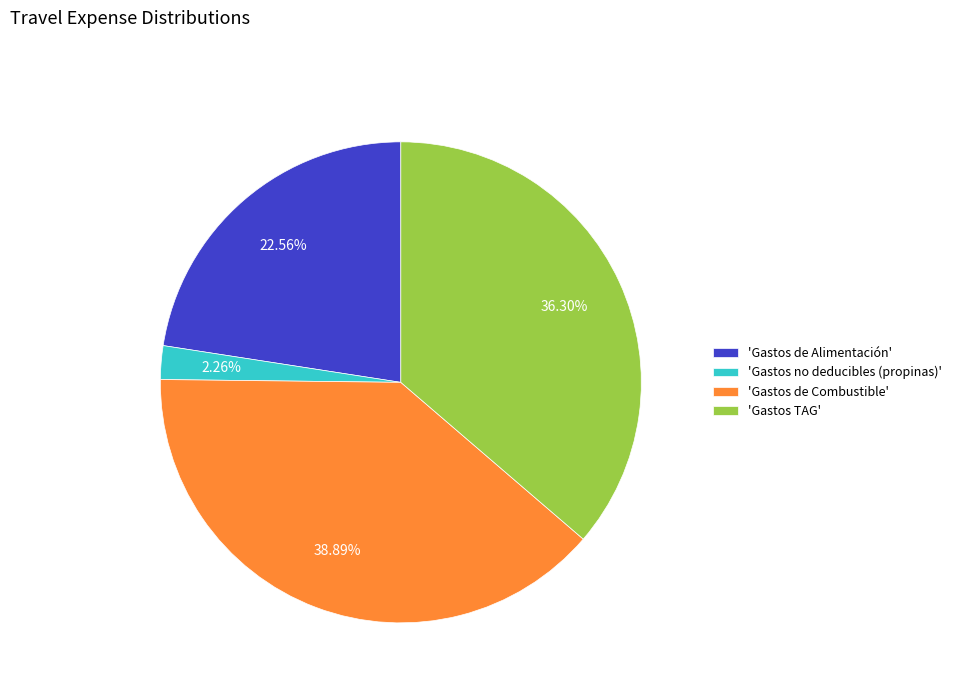

To the nearest percent, what is the difference between the largest and smallest slice percentages?

37%